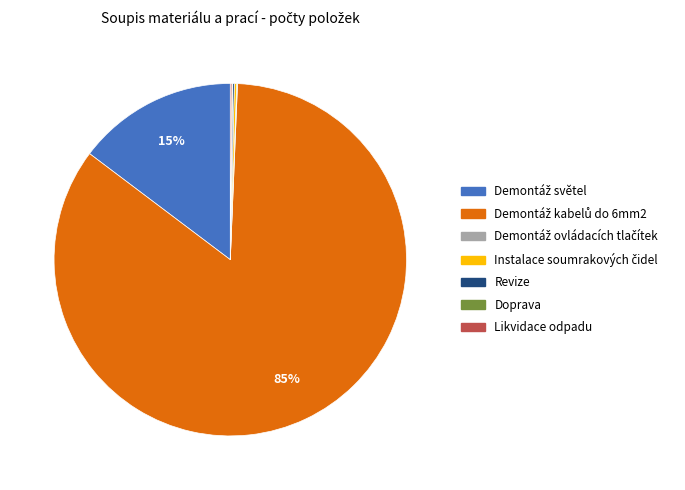

Is there any slice that represents more than half of the pie?

Yes